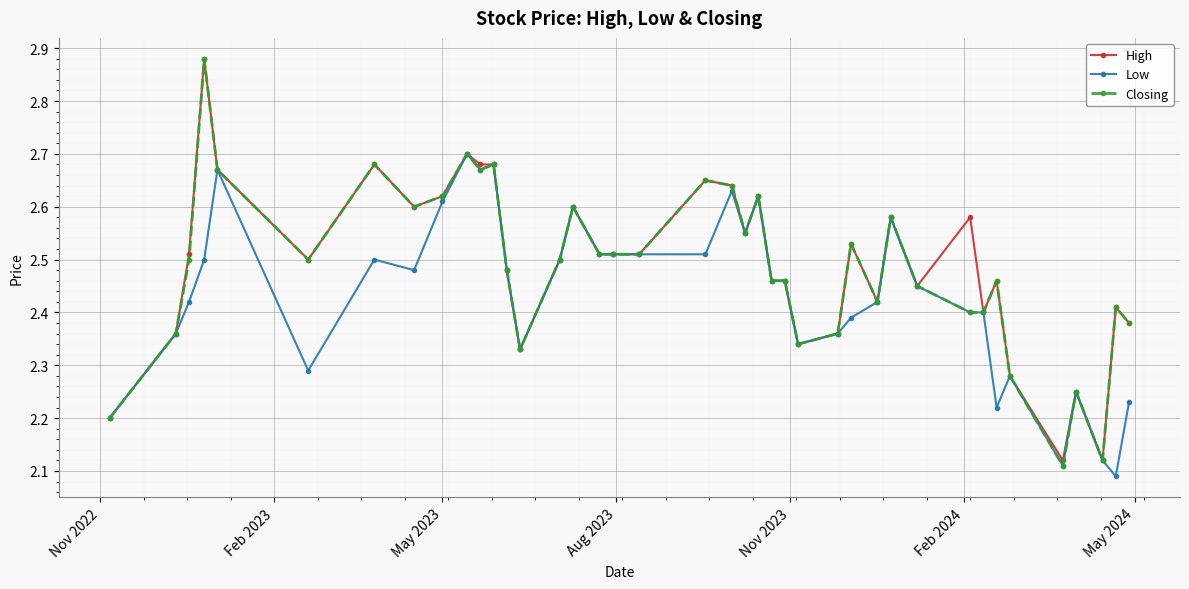

How many Low values are between 2 and 3?

40